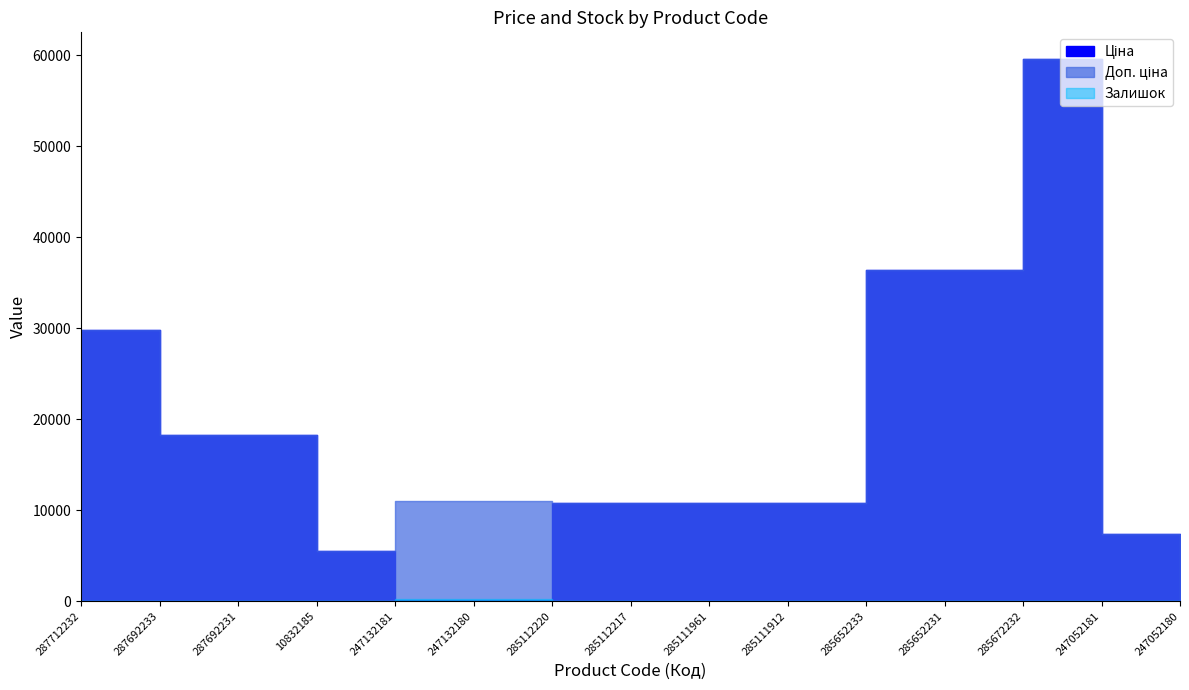

Rank the categories by Залишок value from lowest to highest.

287712232, 287692231, 287692233, 10832185, 285111912, 285652233, 285112220, 285112217, 285111961, 285672232, 247052181, 247052180, 285652231, 247132181, 247132180